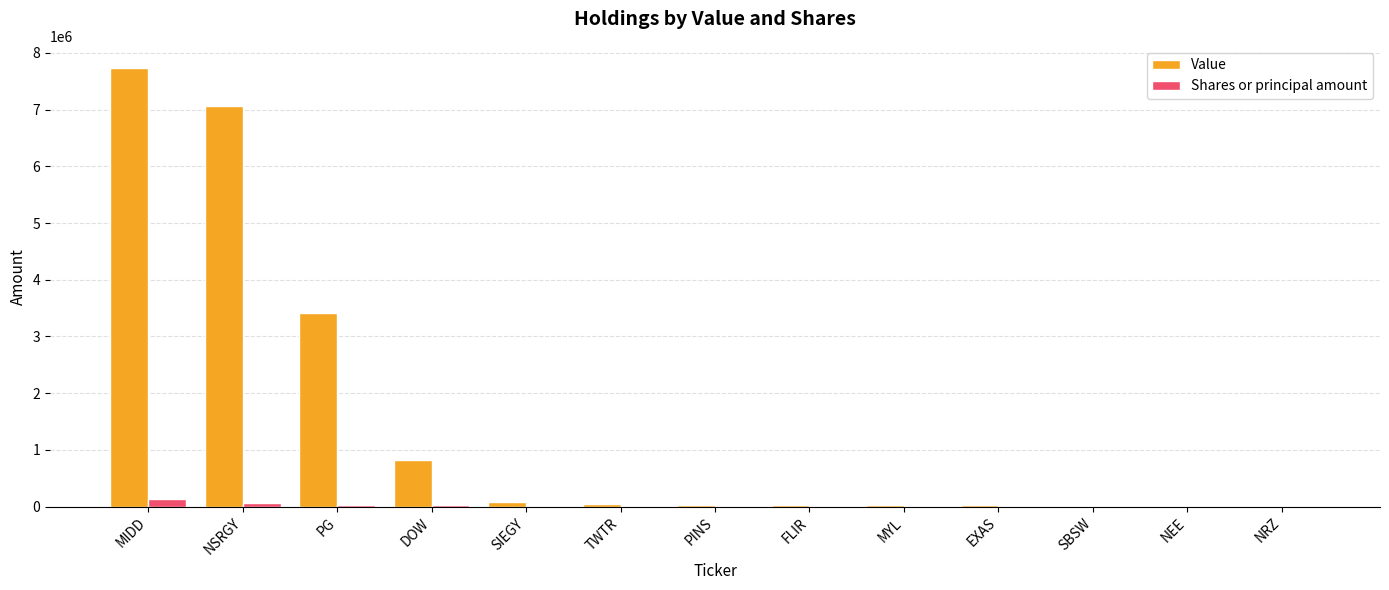

Which series has the widest spread of values?

Value